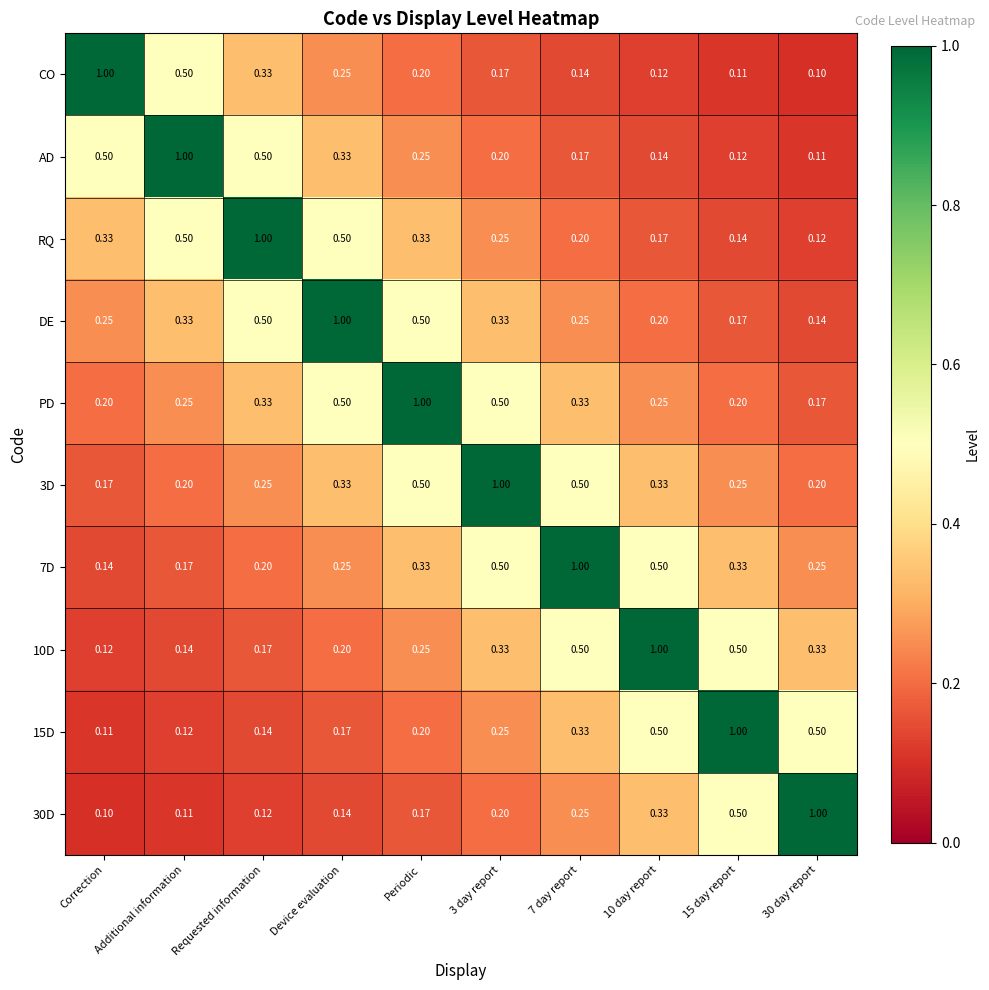

At which label does AD reach its peak?

Additional information